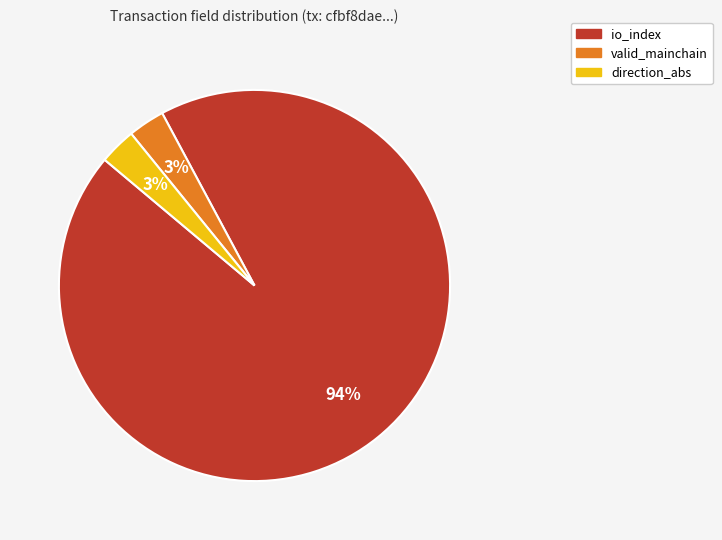

Does any single category account for the majority?

Yes